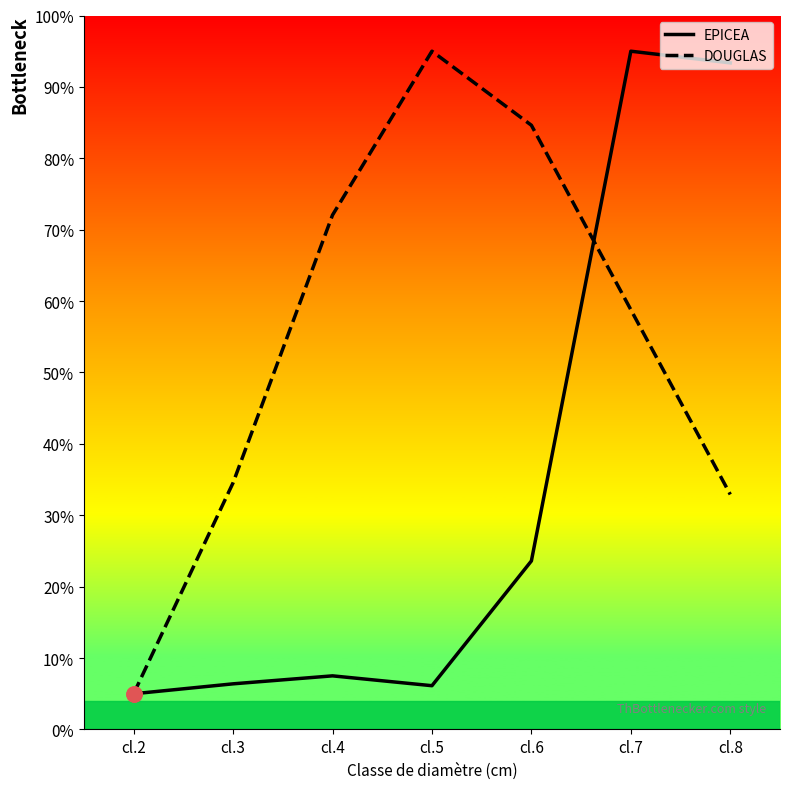

What is the difference between the highest and lowest values at cl.4?

64.5